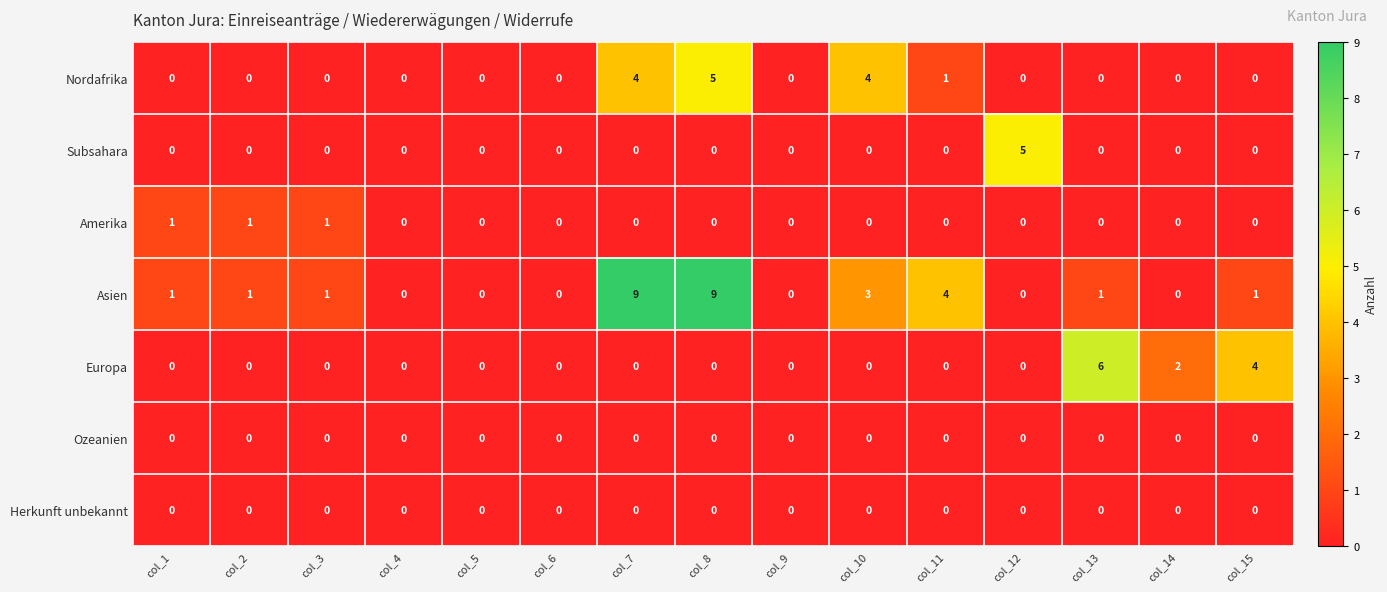

At which category is the sum across all series the highest?

col_8